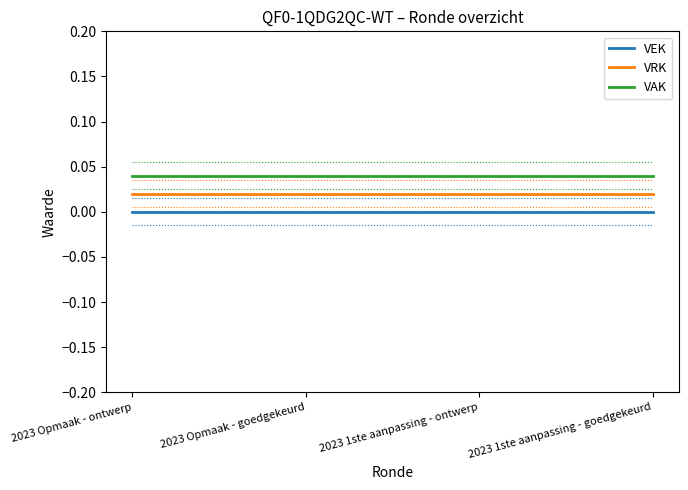

How many data points does each series have?

4